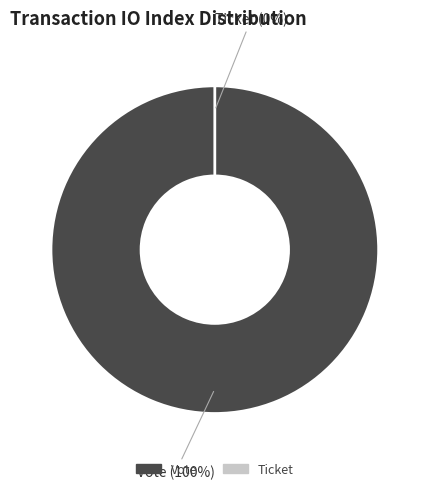

What is the change in value from Vote (io_index=1) to Ticket (io_index=0)?

-1